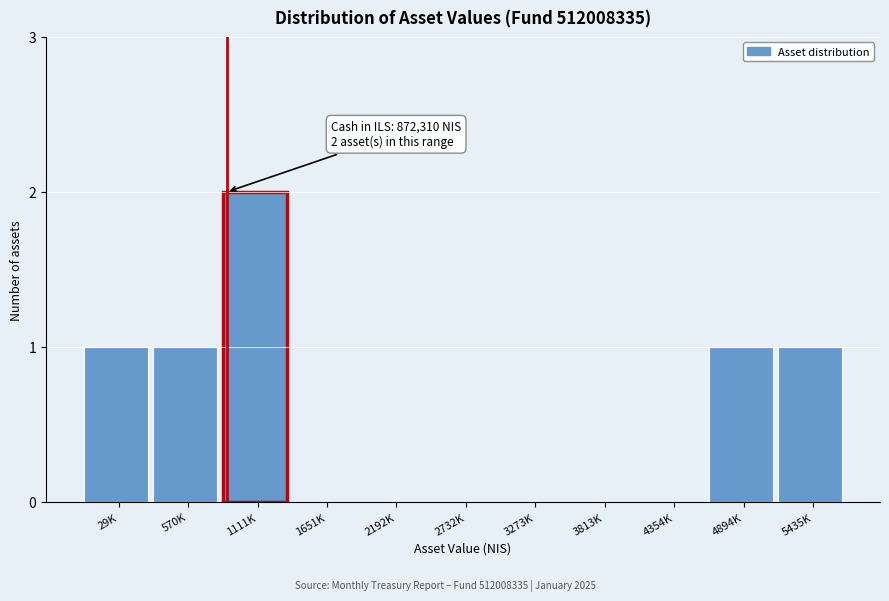

Reading left to right, transcribe all the data shown in this chart.

29K=1	570K=1	1111K=2	1651K=0	2192K=0	2732K=0	3273K=0	3813K=0	4354K=0	4894K=1	5435K=1